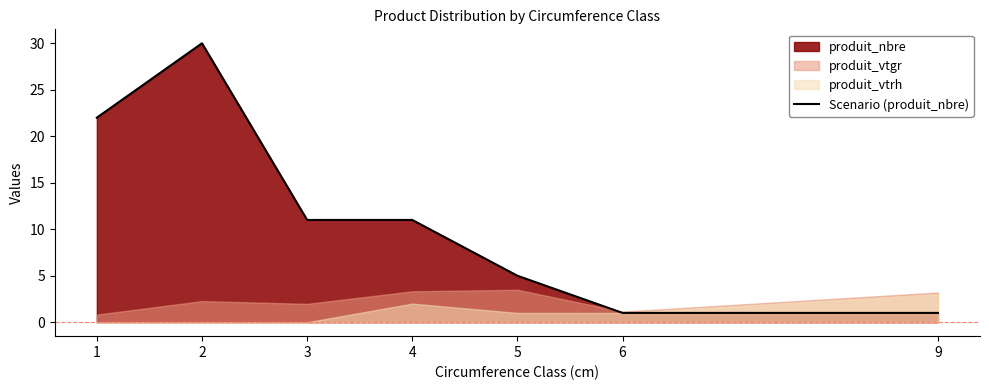

List the labels in order of value, smallest first.

6, 9, 5, 3, 4, 1, 2